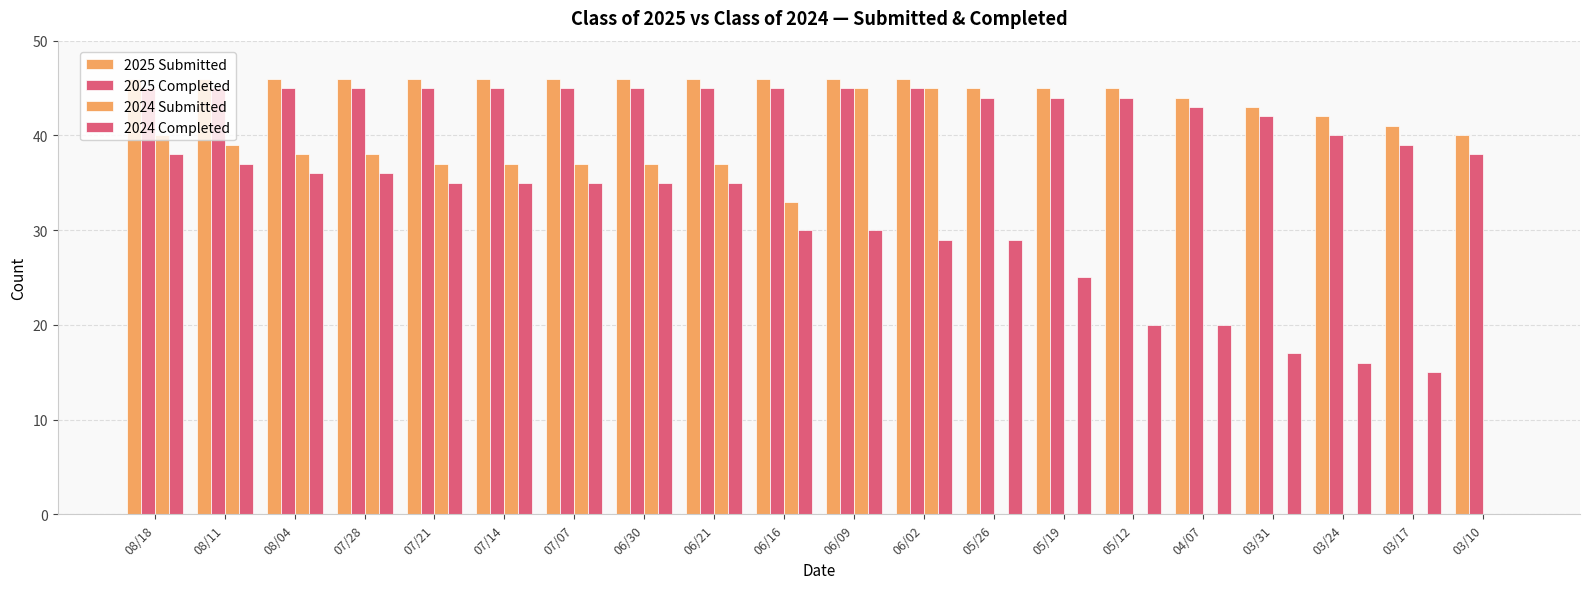

How many groups of bars are there?

20